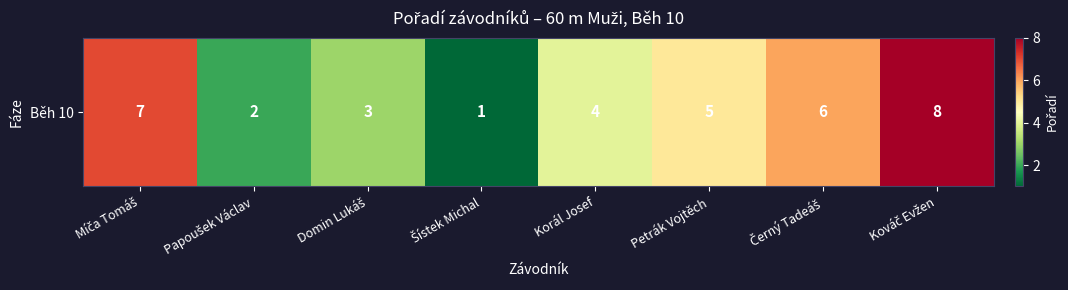

At which category does the chart reach its minimum across all series?

Šístek Michal